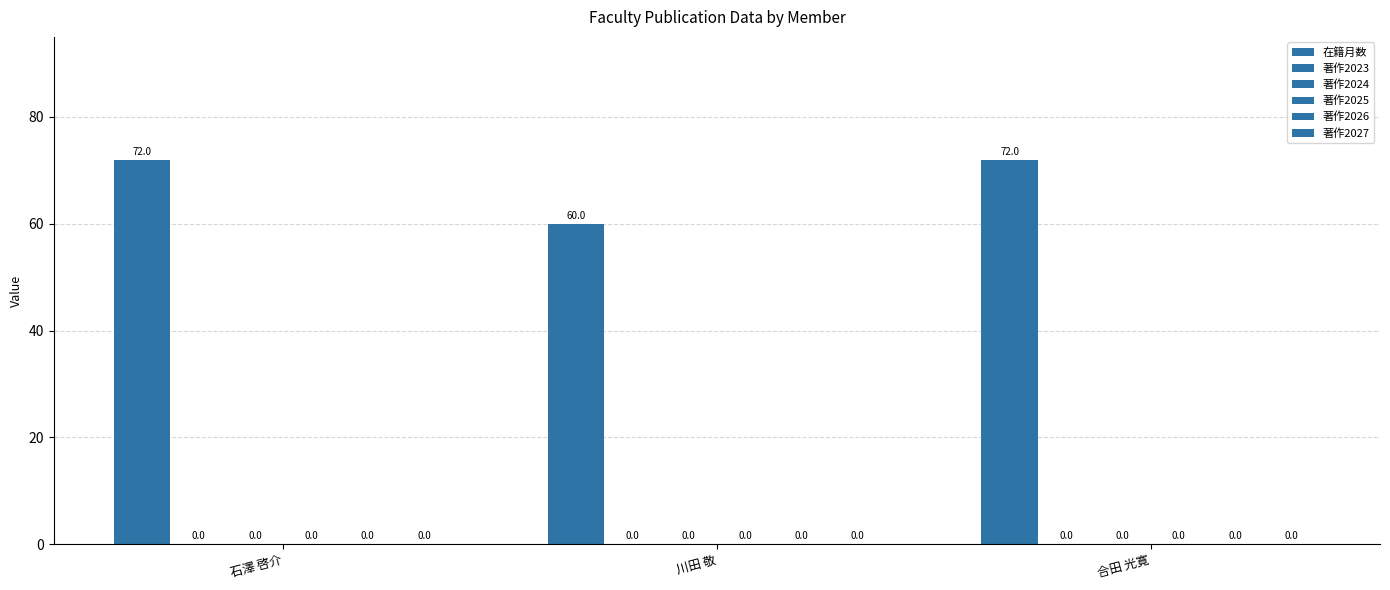

How many bars are there in total?

3